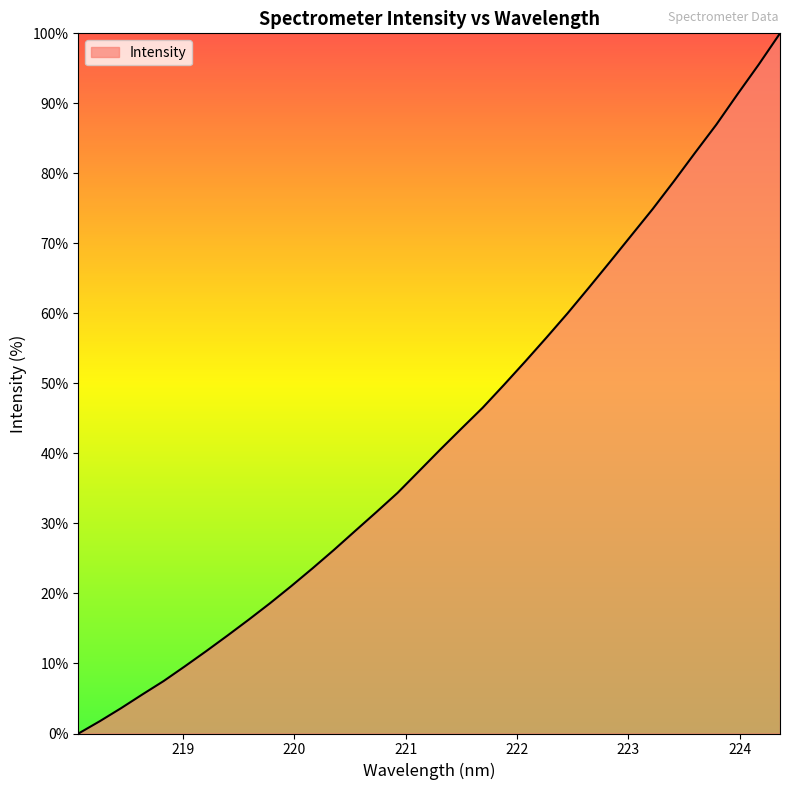

Does the chart have visible grid lines?

No